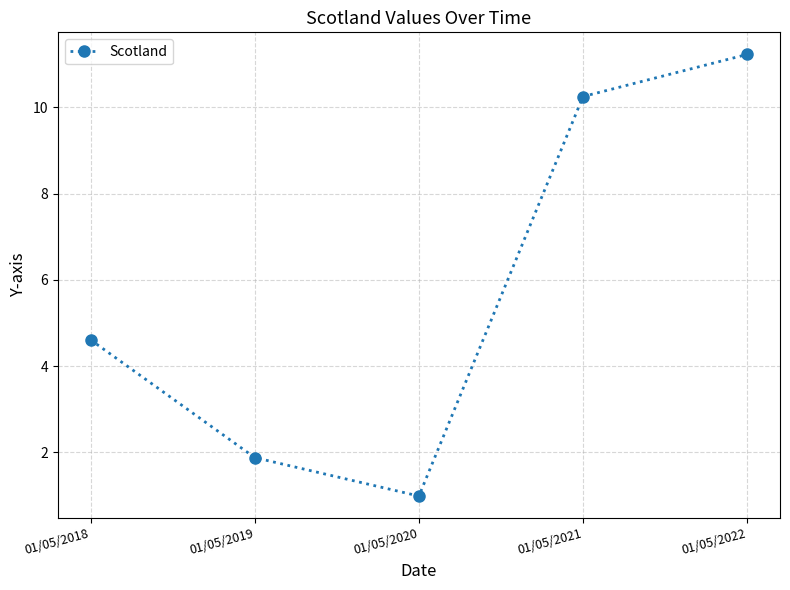

List the labels in order of value, smallest first.

01/05/2020, 01/05/2019, 01/05/2018, 01/05/2021, 01/05/2022